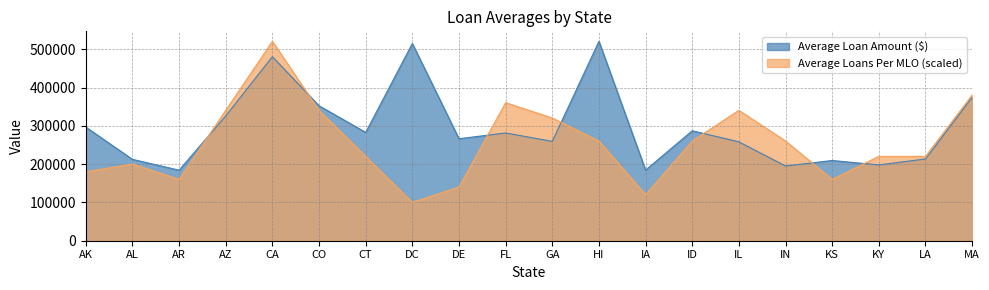

Which series has the largest total across all categories?

Average Loan Amount ($)